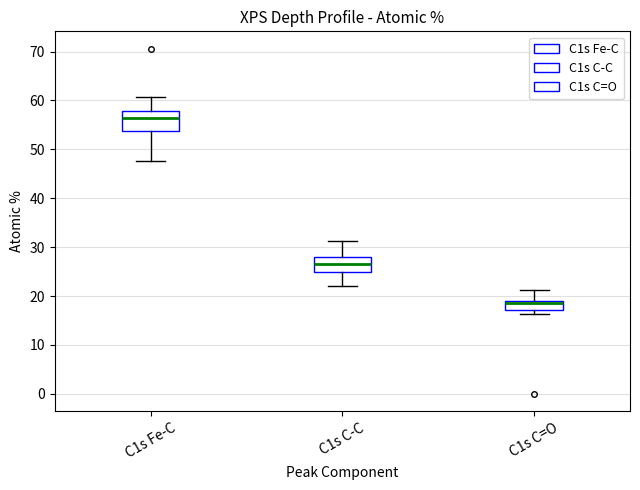

Reading left to right, read every box against the y-axis: the position of its median line, the range the box covers, and the ends of its whiskers. The values are not printed on the chart, so give them approximately, as read against the axis.

C1s Fe-C: median 56, box 54 to 58, whiskers 48 to 61
C1s C-C: median 27, box 25 to 28, whiskers 22 to 31
C1s C=O: median 19 (drawn on the box's upper edge), box 17 to 19, whiskers 16 to 21